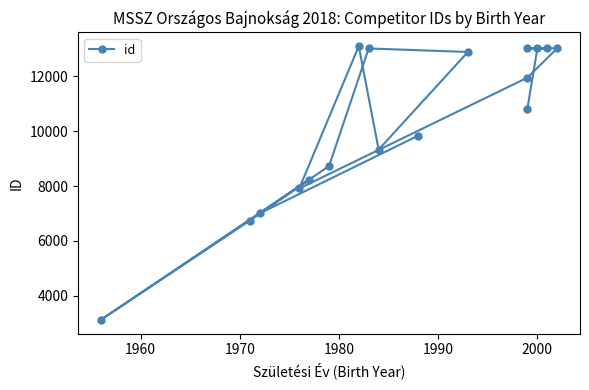

How many lines are shown in the chart?

1